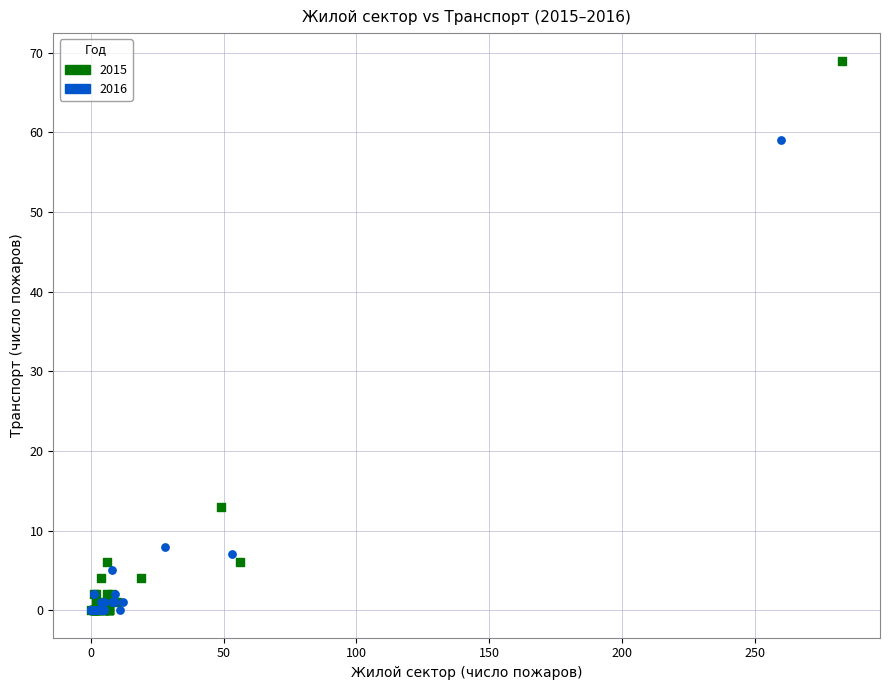

Which series contains the highest Y value?

2015